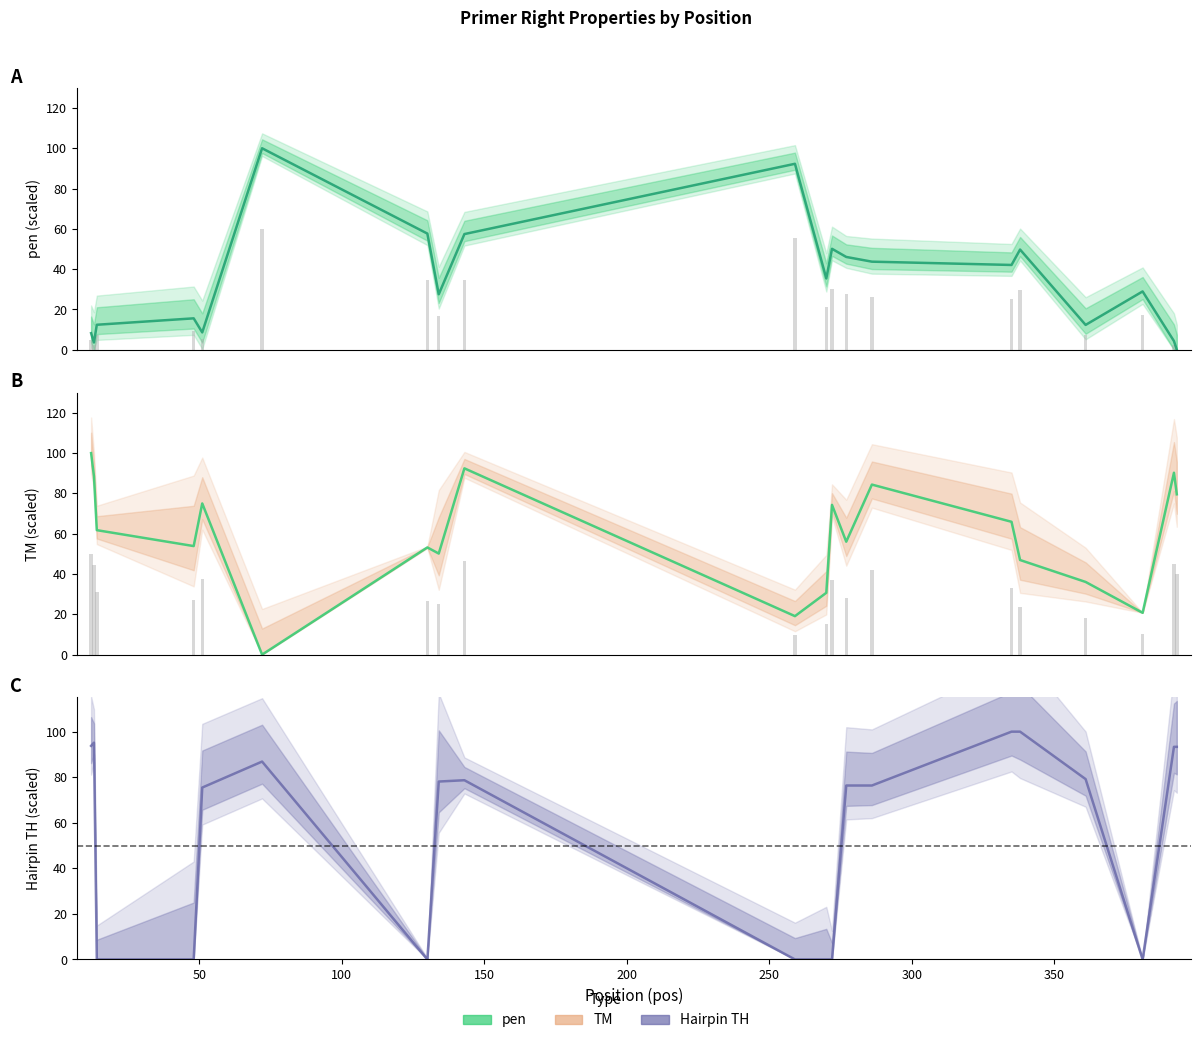

Are the bars horizontal?

No